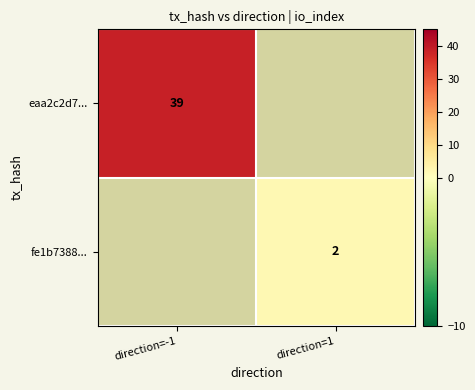

The value of fe1b7388... at direction=1 is 2. True or false?

True